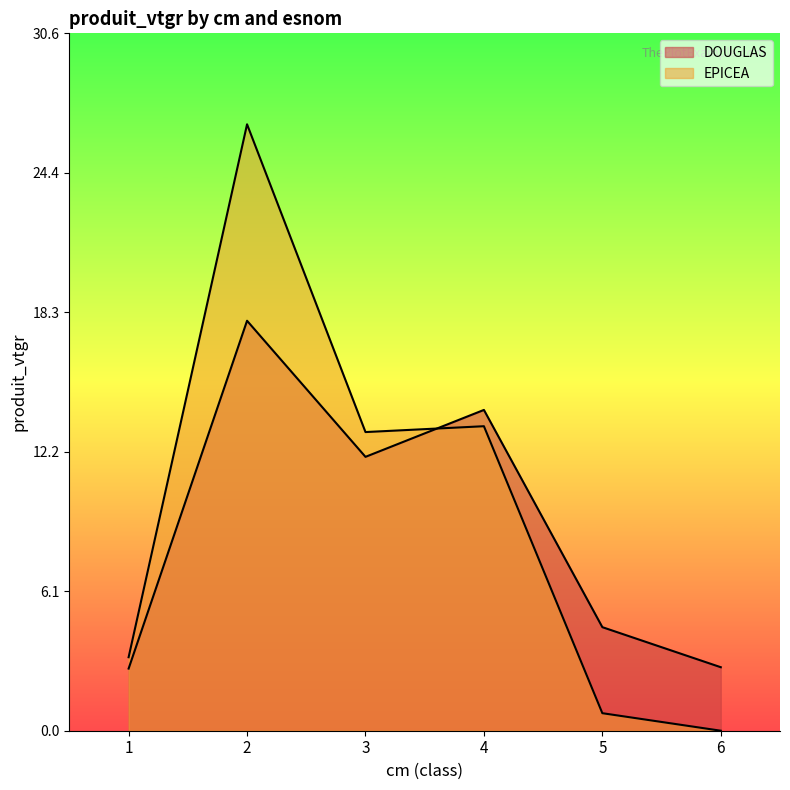

Which series changed the most between 3 and 5?

EPICEA